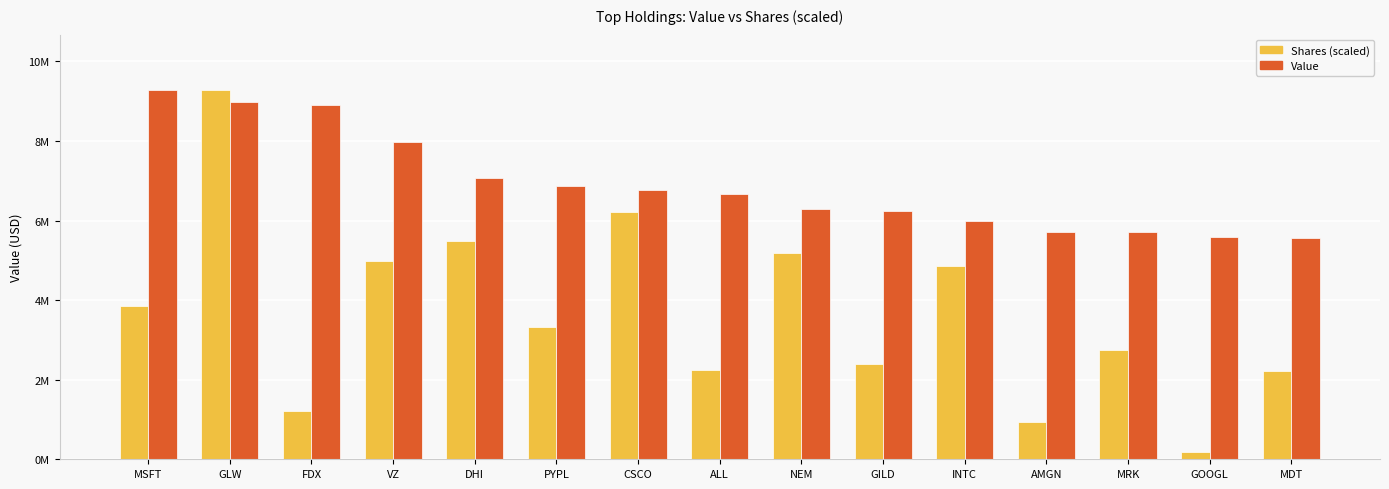

What position from the left is DHI?

5